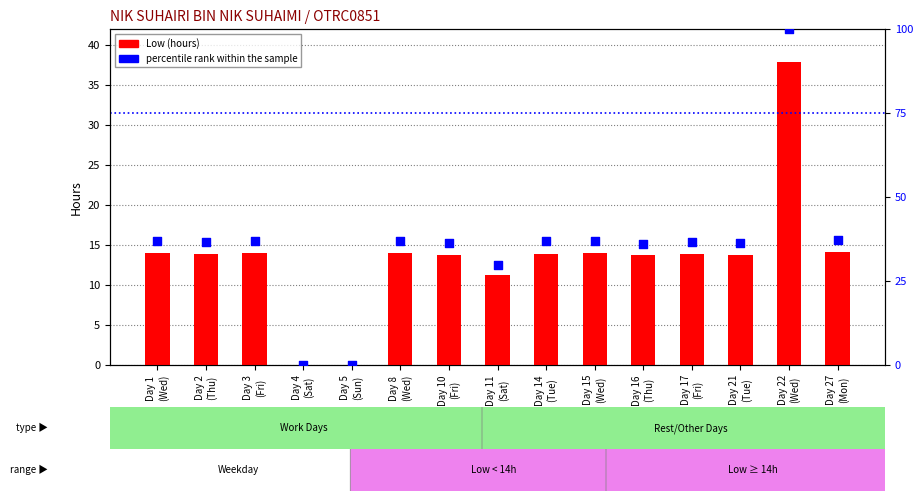

What are all the series names shown in the legend?

Low (hours), percentile rank within the sample